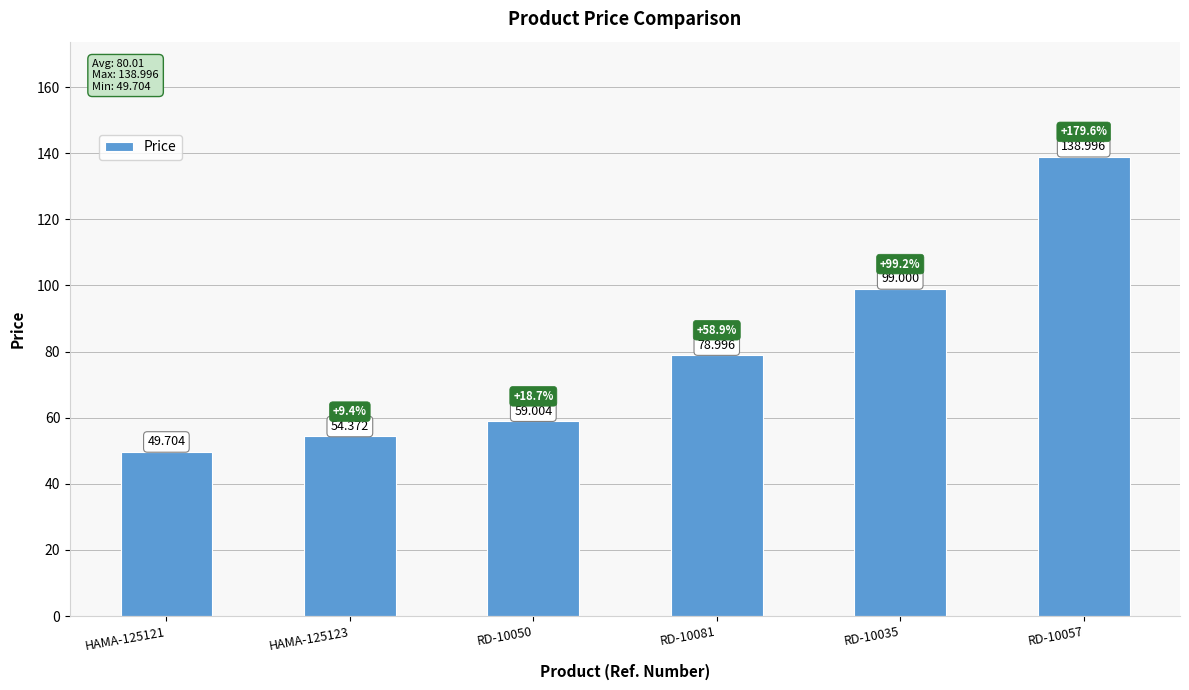

What is the sum of the values at RD-10081 and HAMA-125123?

133.4